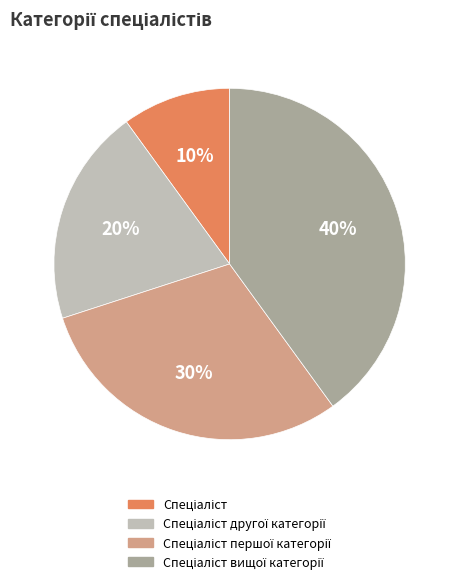

Is there a majority slice in this chart?

No